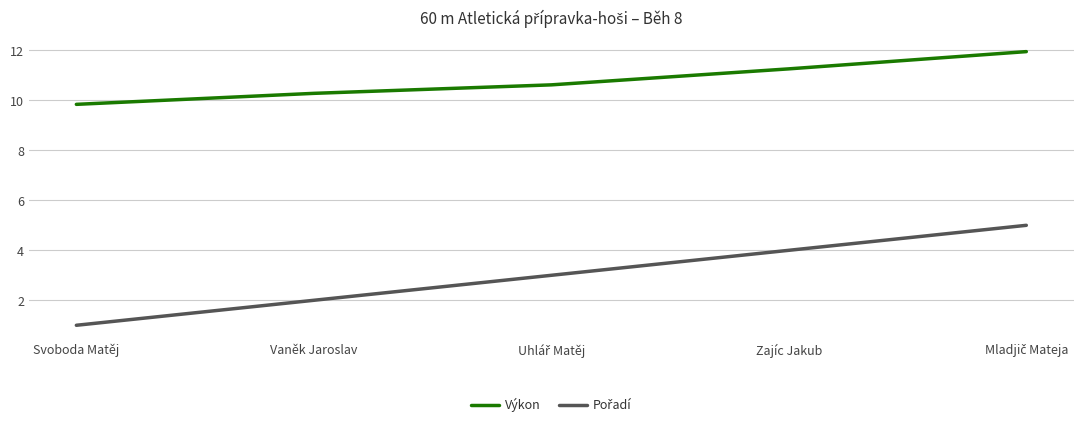

Is it true that Výkon equals 10.3 at Vaněk Jaroslav?

True